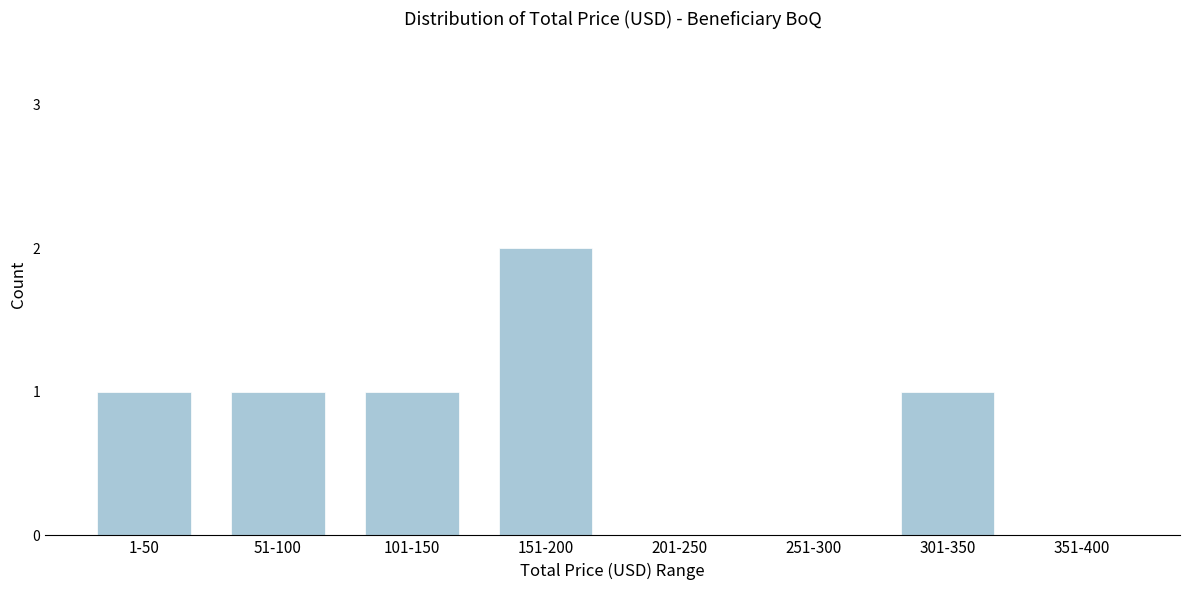

Reading left to right, what are all the values shown in this chart?

1-50=1	51-100=1	101-150=1	151-200=2	201-250=0	251-300=0	301-350=1	351-400=0